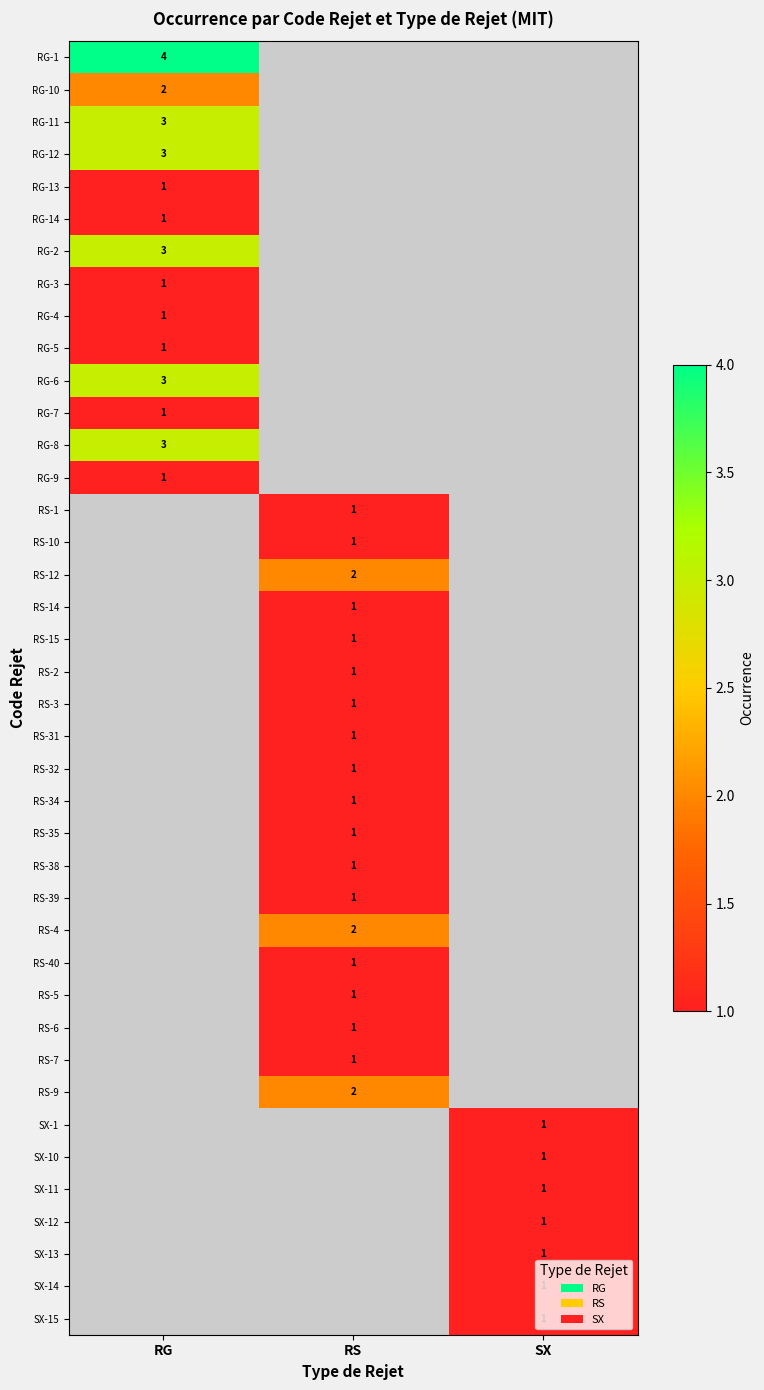

At which category does the chart reach its peak across all series?

RG